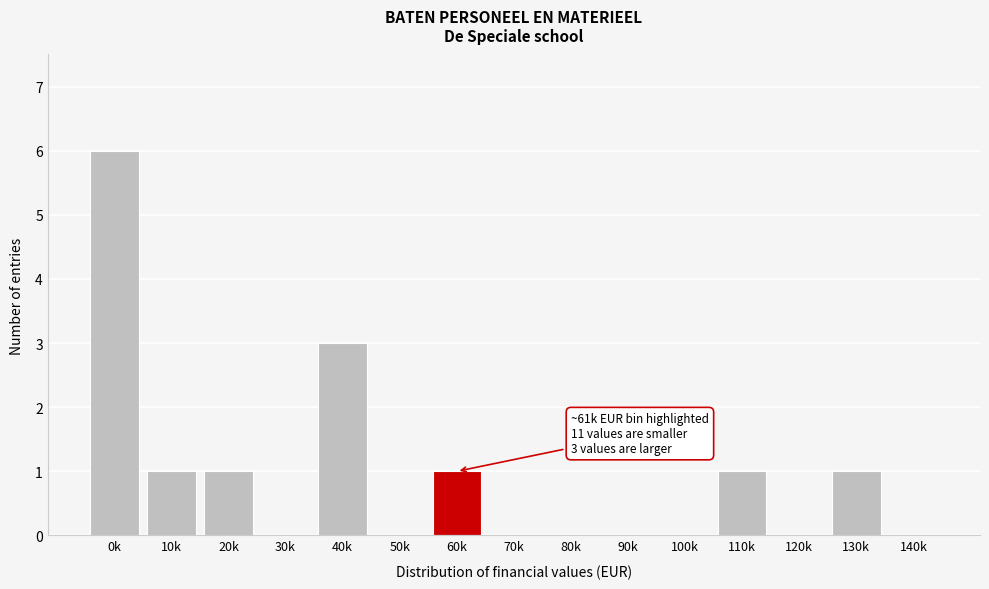

Reading left to right, extract all data points from this chart.

0k=6	10k=1	20k=1	30k=0	40k=3	50k=0	60k=1	70k=0	80k=0	90k=0	100k=0	110k=1	120k=0	130k=1	140k=0